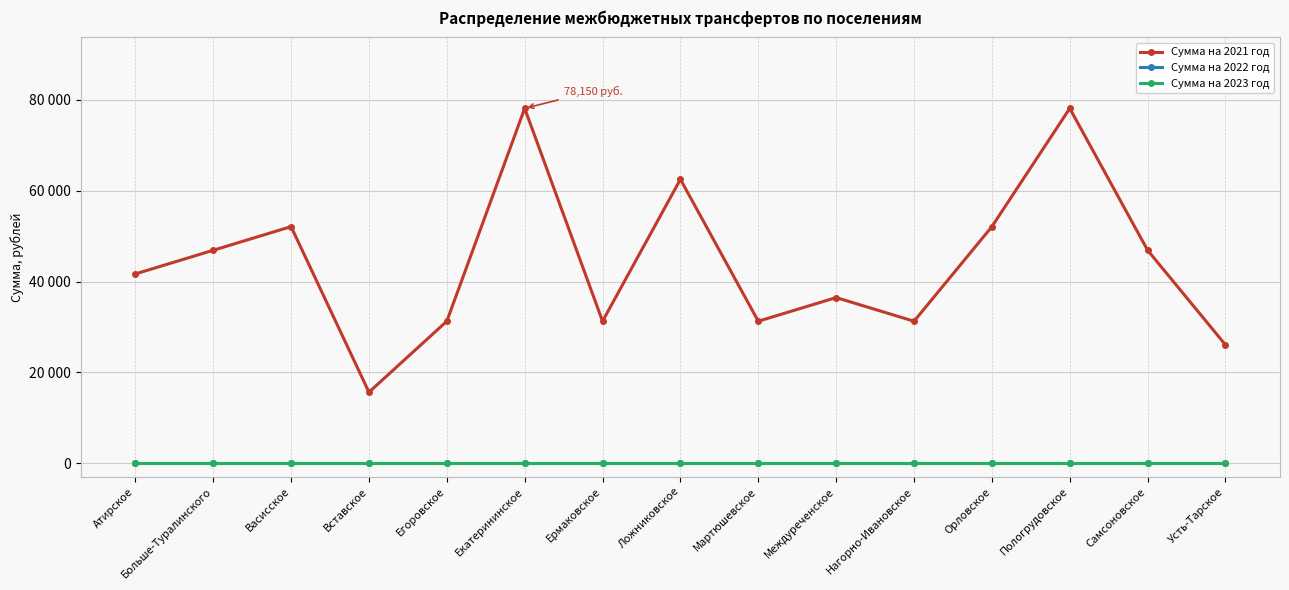

Does the chart have visible grid lines?

Yes